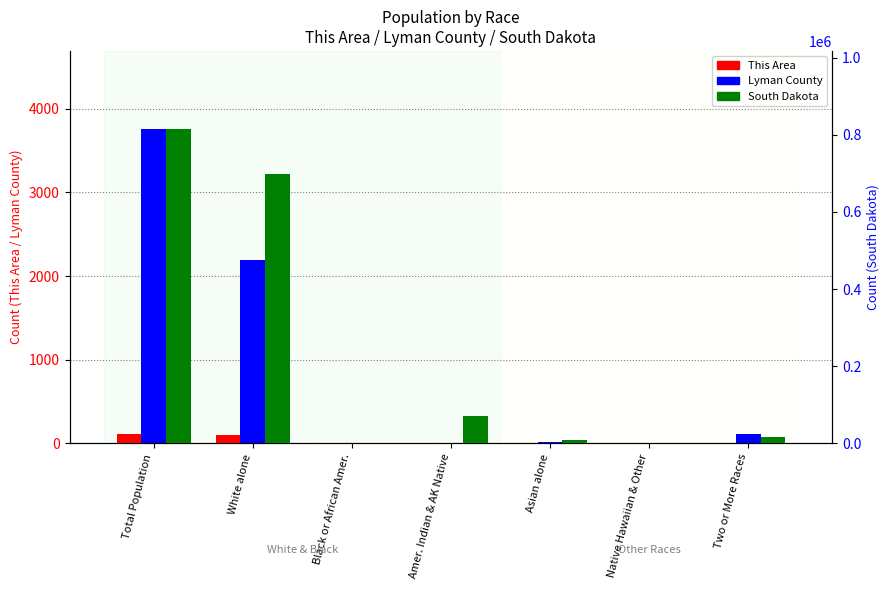

What is the total value across all series at Black or African Amer.?

210